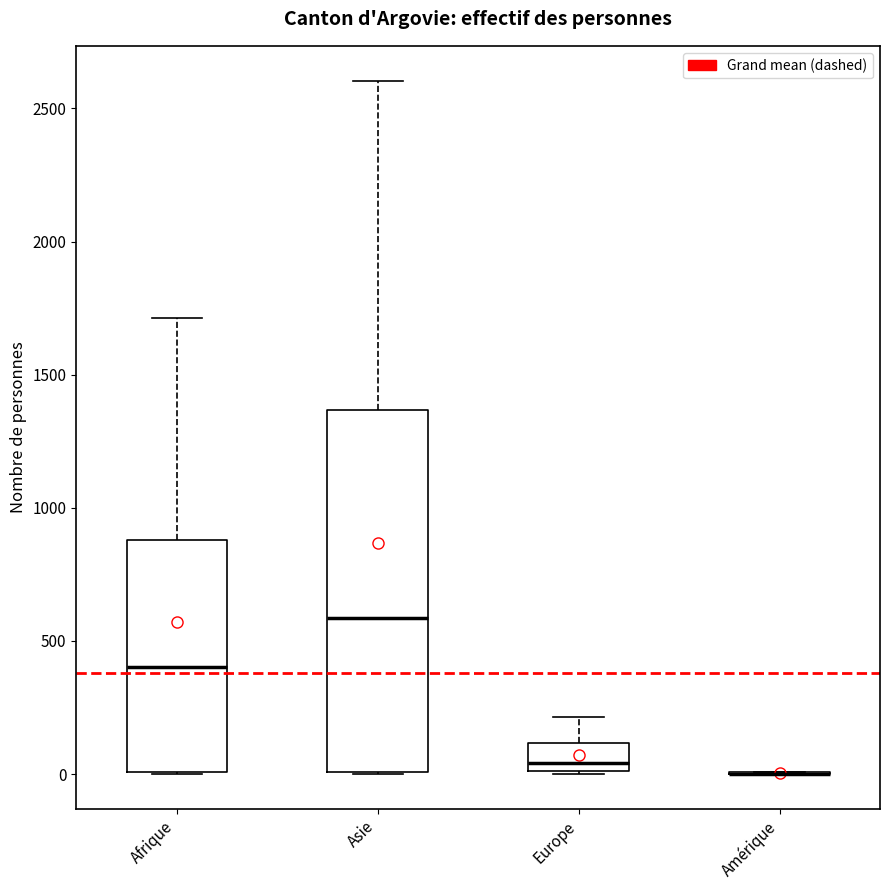

Where is the lower edge of the box for Europe on the y-axis? The values are not printed on the chart, so give them approximately, as read against the axis.

0